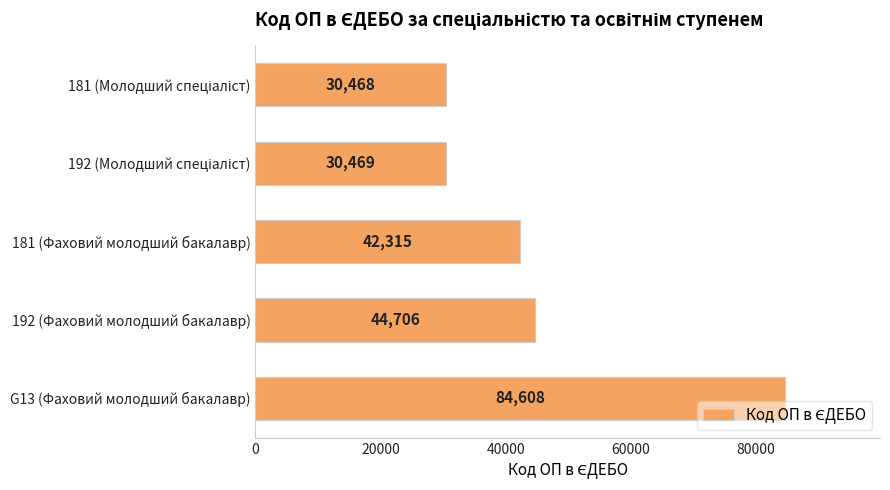

Is it true that the value at G13 (Фаховий молодший бакалавр) is 84608?

True